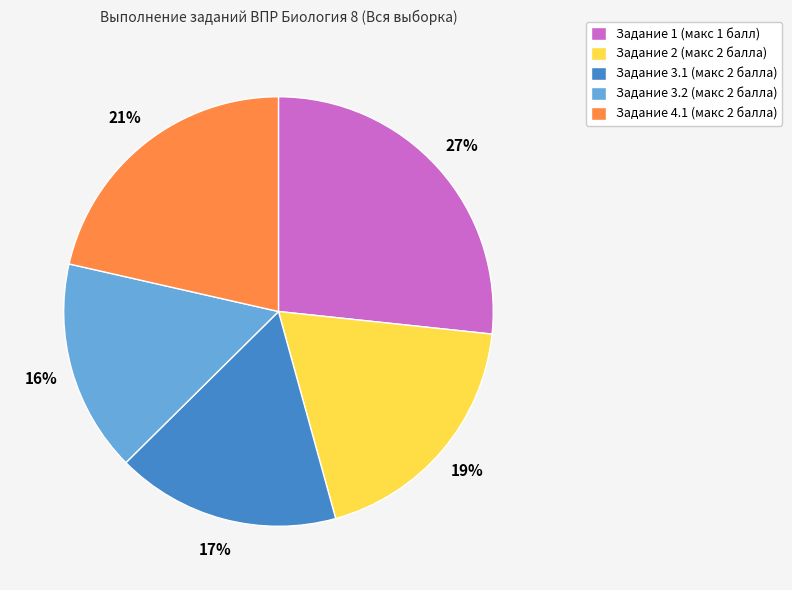

How many slices are in this pie chart?

5